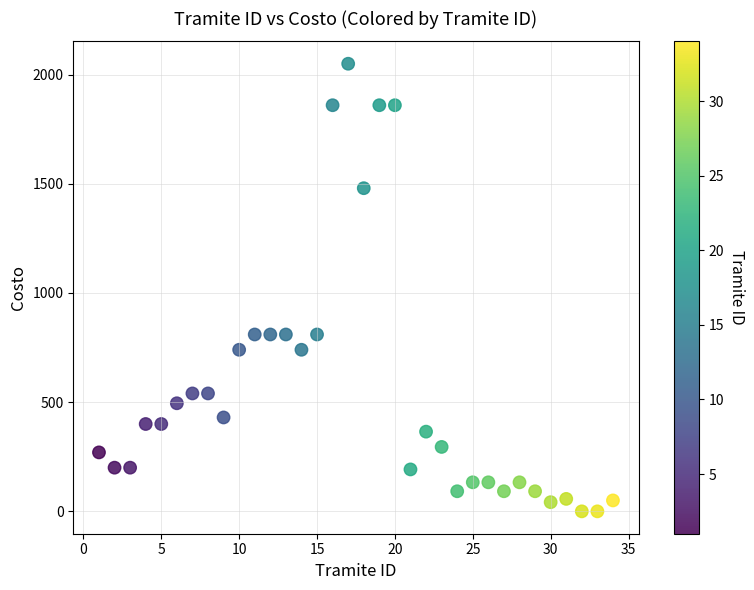

What is the range of Y values (max minus min)?

2050